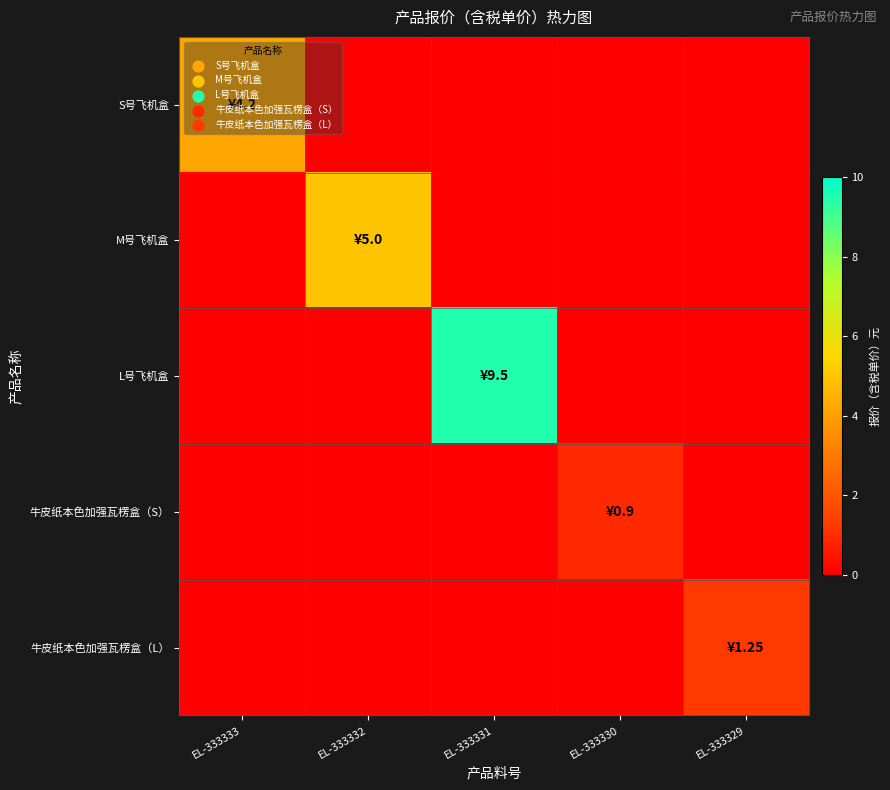

Reading left to right, transcribe all the data shown in this chart.

S号飞机盒: EL-333333=4.2	EL-333332=0.0	EL-333331=0.0	EL-333330=0.0	EL-333329=0.0
M号飞机盒: EL-333333=0.0	EL-333332=5.0	EL-333331=0.0	EL-333330=0.0	EL-333329=0.0
L号飞机盒: EL-333333=0.0	EL-333332=0.0	EL-333331=9.5	EL-333330=0.0	EL-333329=0.0
牛皮纸本色加强瓦楞盒（S）: EL-333333=0.0	EL-333332=0.0	EL-333331=0.0	EL-333330=0.9	EL-333329=0.0
牛皮纸本色加强瓦楞盒（L）: EL-333333=0.0	EL-333332=0.0	EL-333331=0.0	EL-333330=0.0	EL-333329=1.2